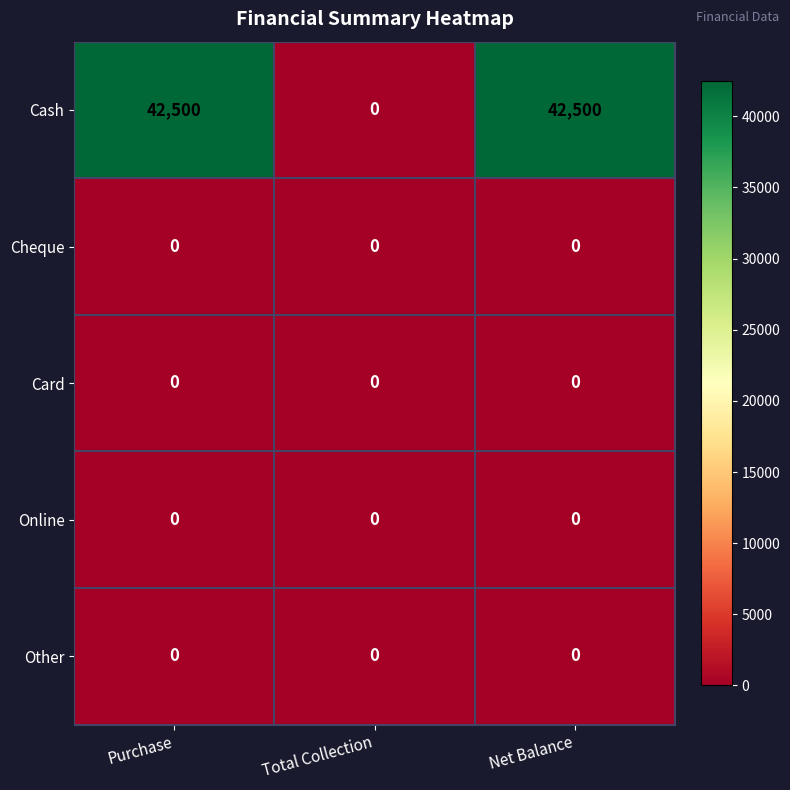

What is the sum of all Cash values?

85000